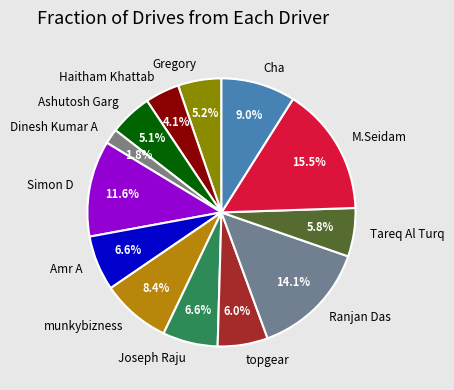

Is there a majority slice in this chart?

No